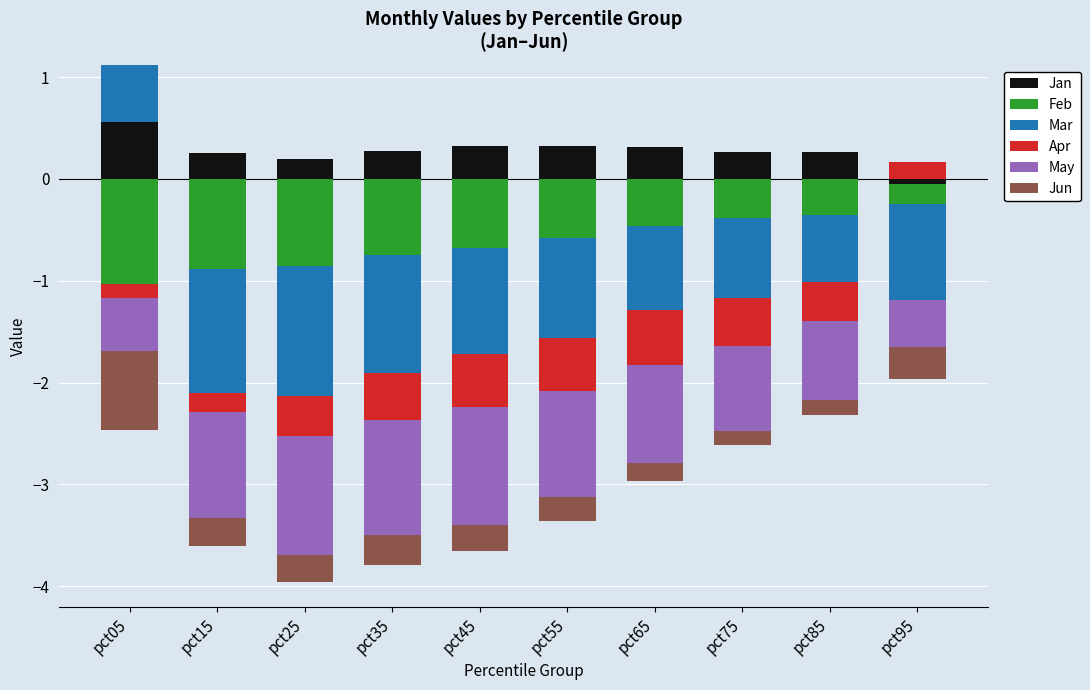

How many positive values does the Apr series have?

1